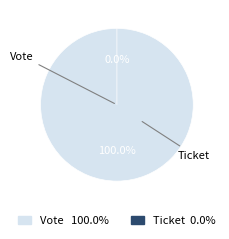

Rank the categories by value from lowest to highest.

Ticket, Vote